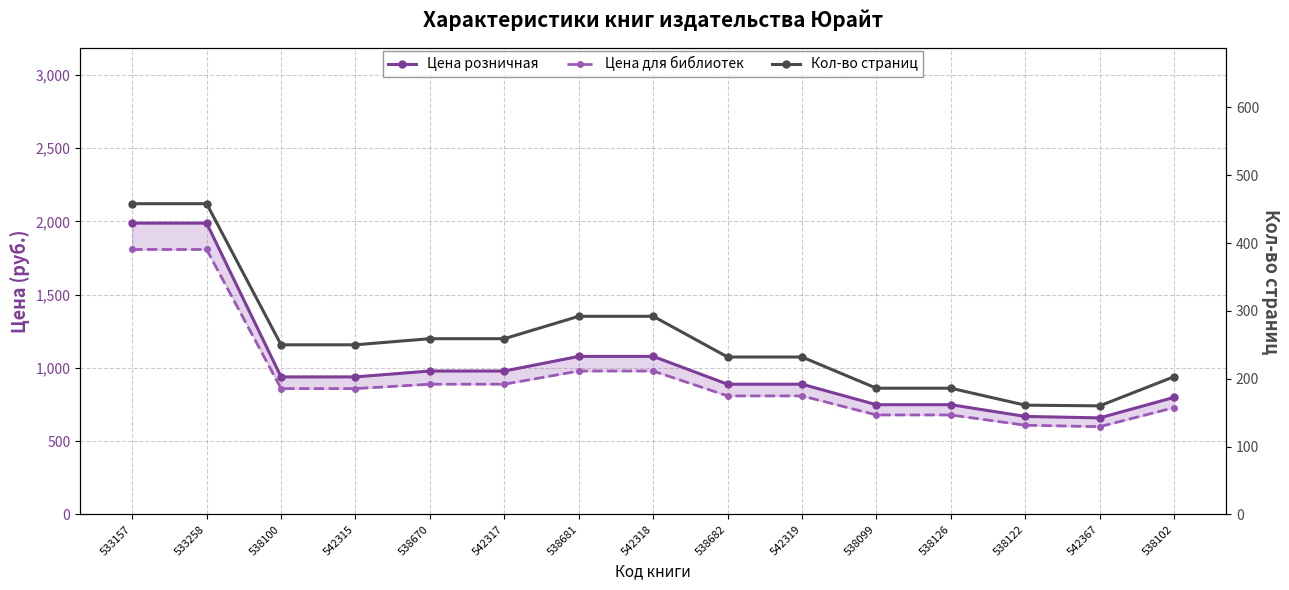

What is the label of the 5th point from the left?

538670